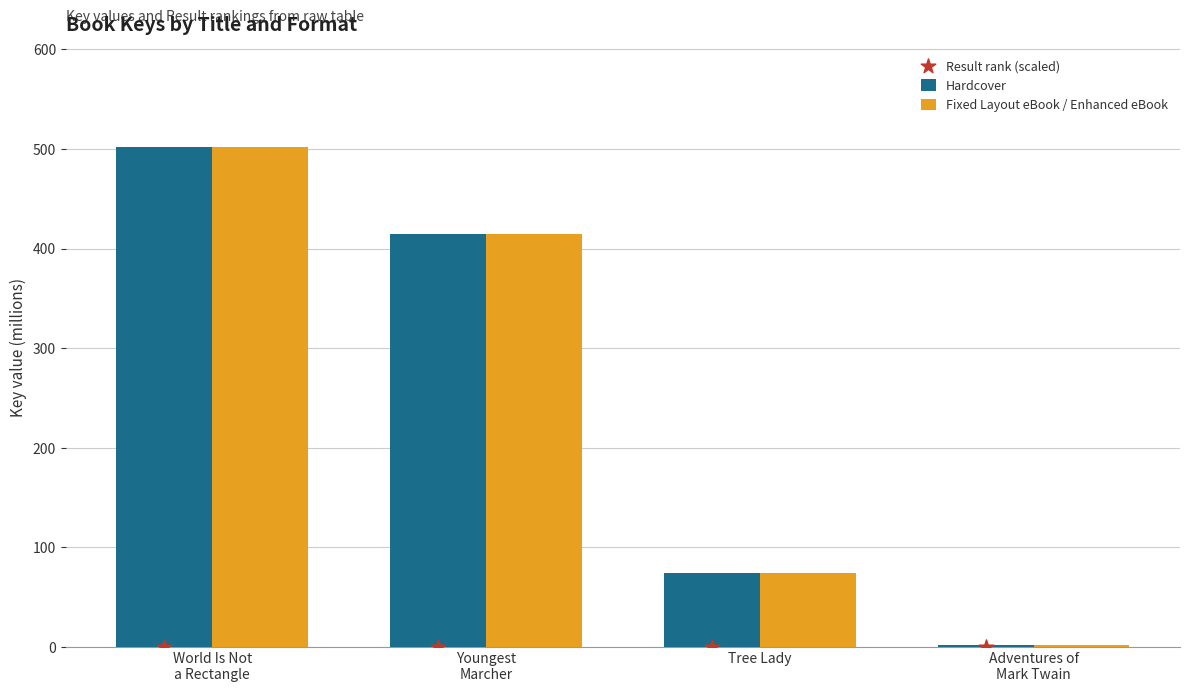

Which series reaches the minimum Y coordinate?

Hardcover